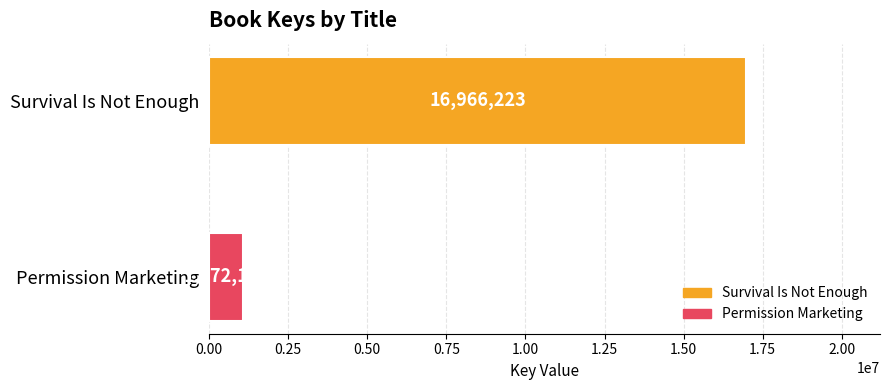

List the series in order of their overall mean, lowest first.

Permission Marketing, Survival Is Not Enough